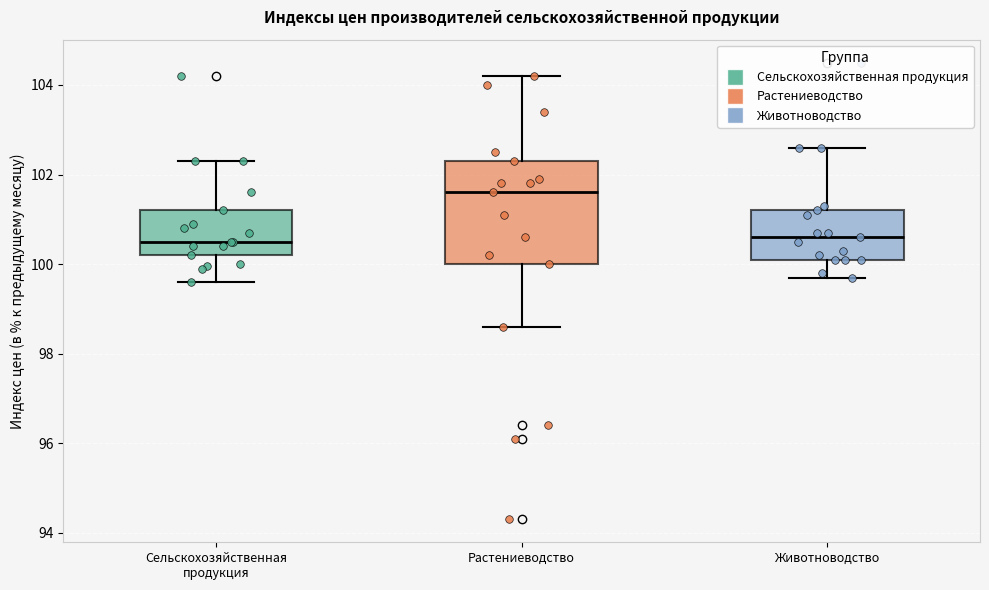

Which box is the tallest, from its lower edge to its upper edge?

Растениеводство